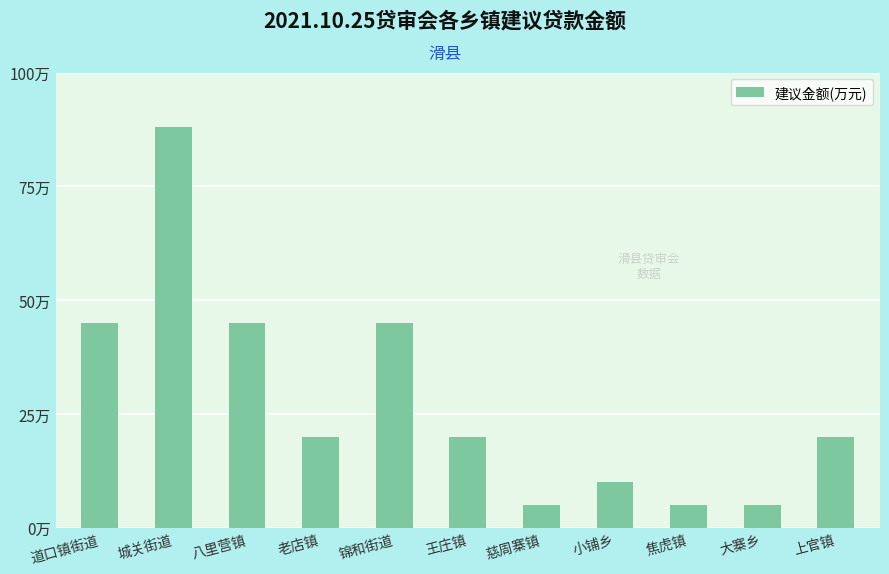

Are the bars horizontal?

No